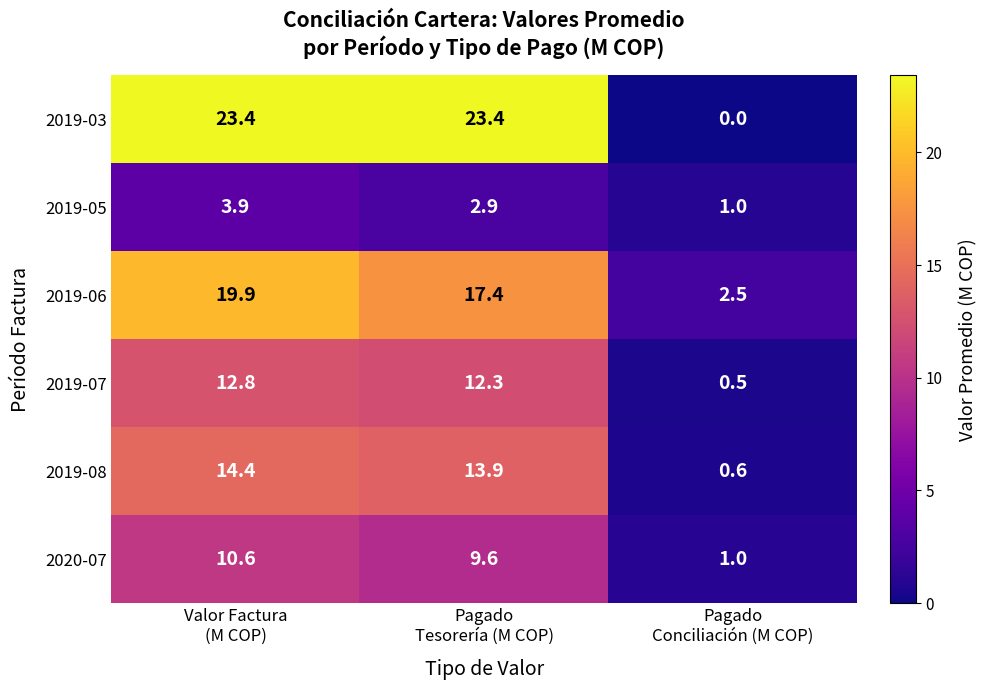

Which series has the largest range (max minus min)?

2019-03